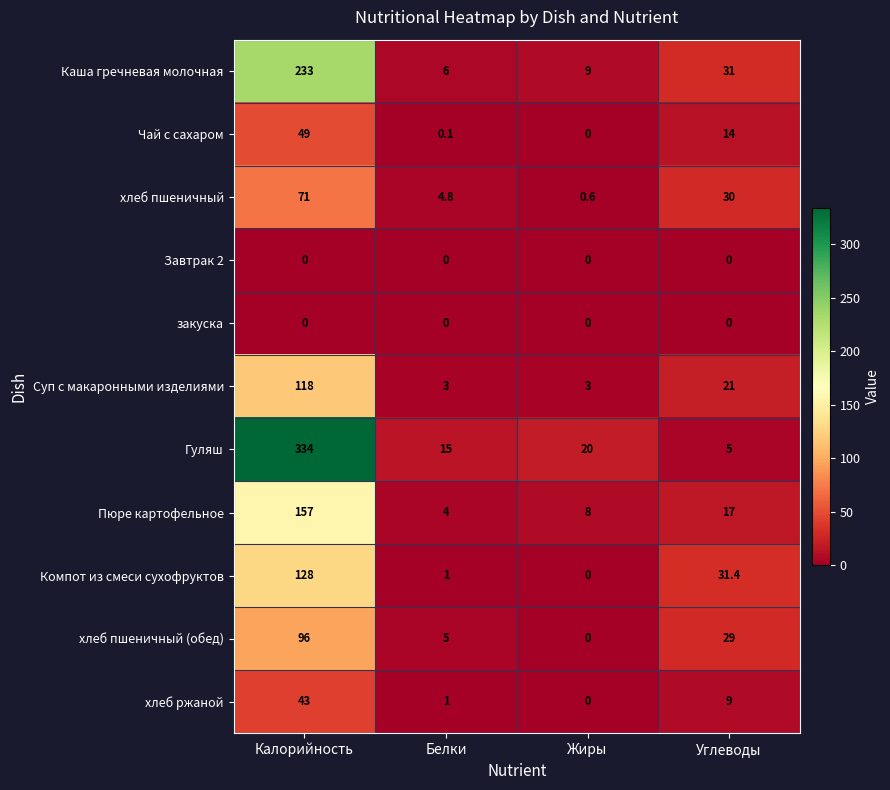

What is the sum of the хлеб ржаной values at Калорийность and Углеводы?

52.0